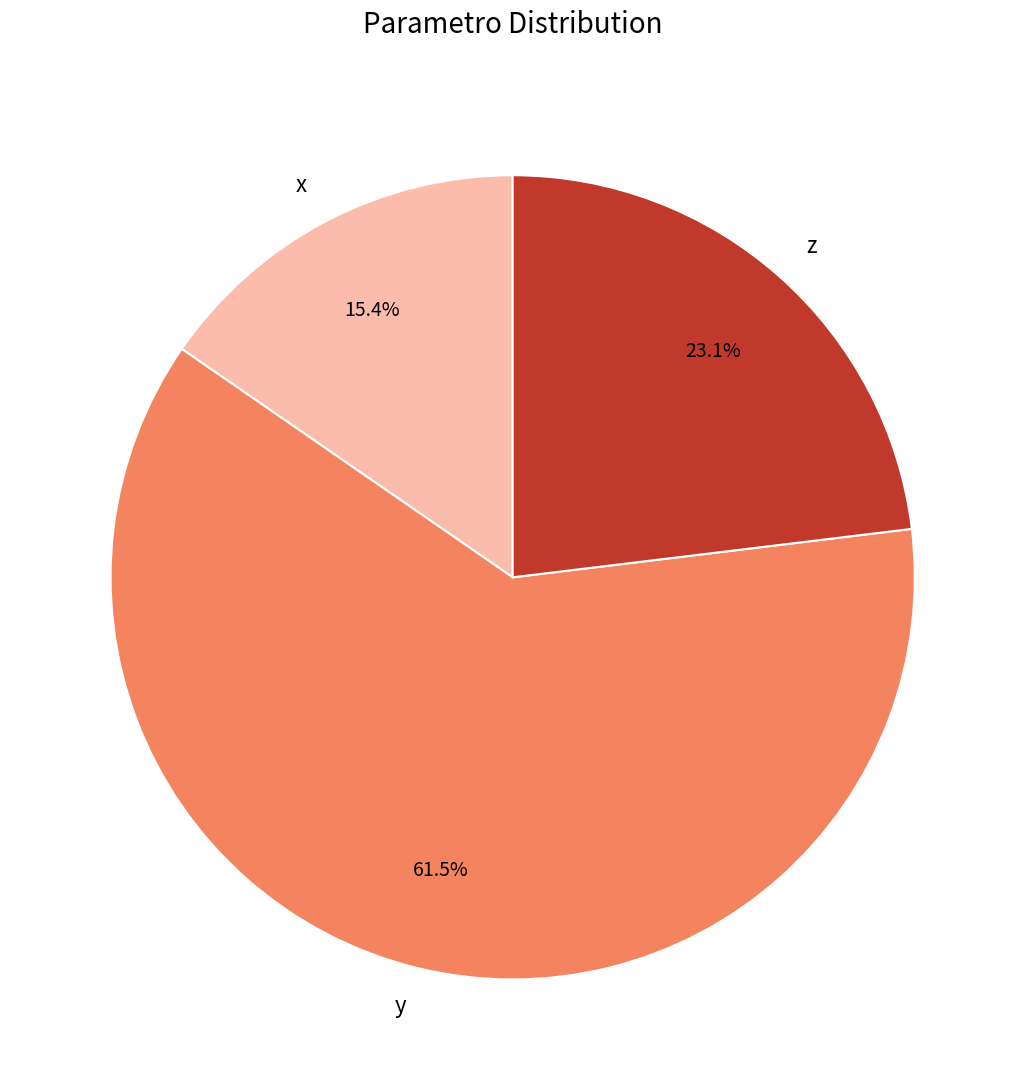

Approximately how many times larger is the value at y compared to x?

4.0